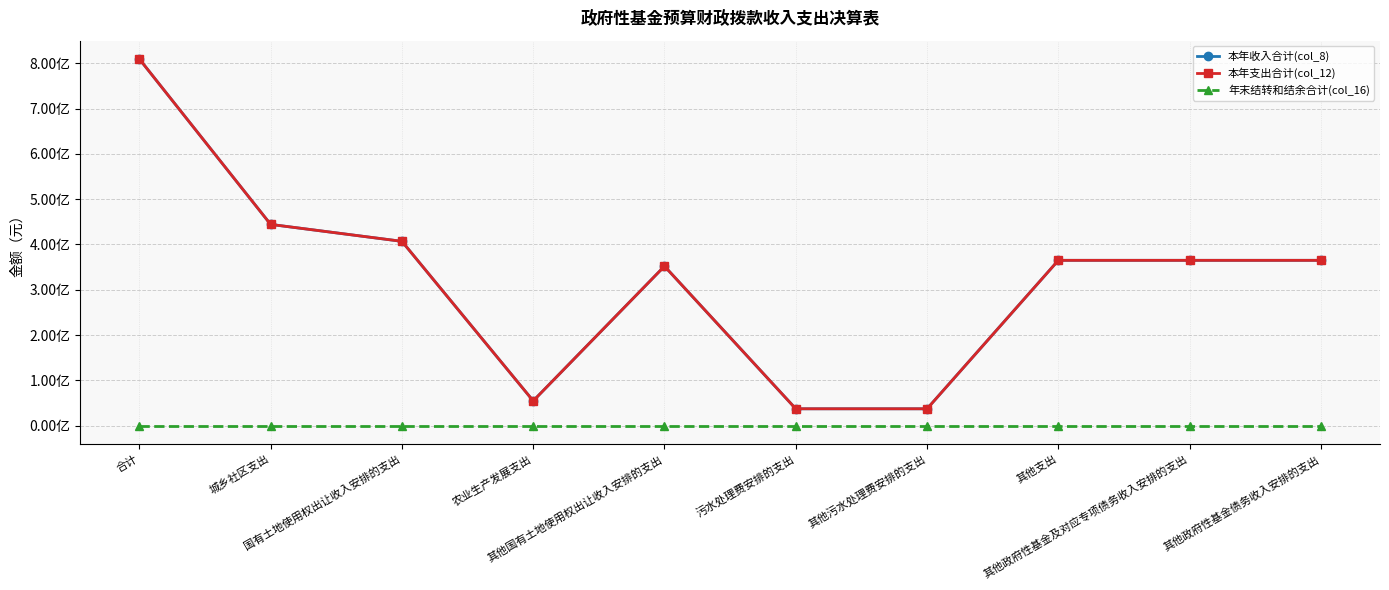

Rank the series by their maximum value, from lowest to highest.

年末结转和结余合计(col_16), 本年收入合计(col_8), 本年支出合计(col_12)